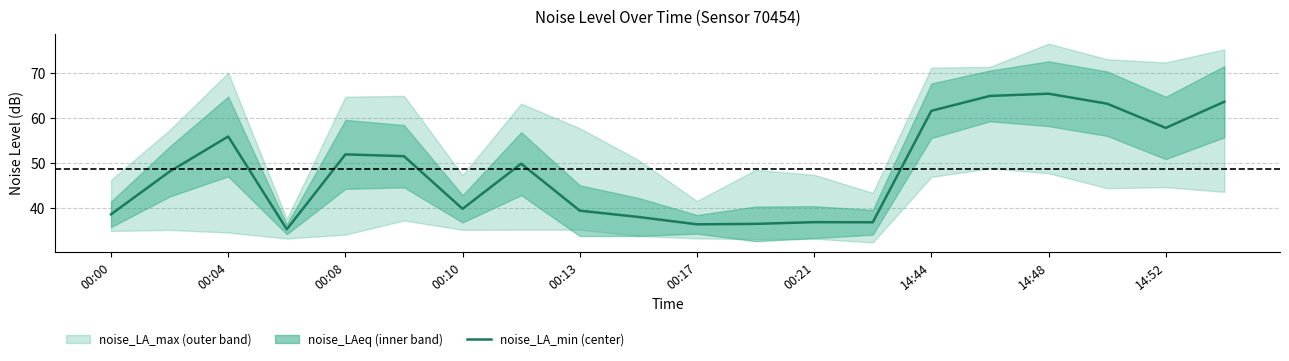

What is the average value?

48.5